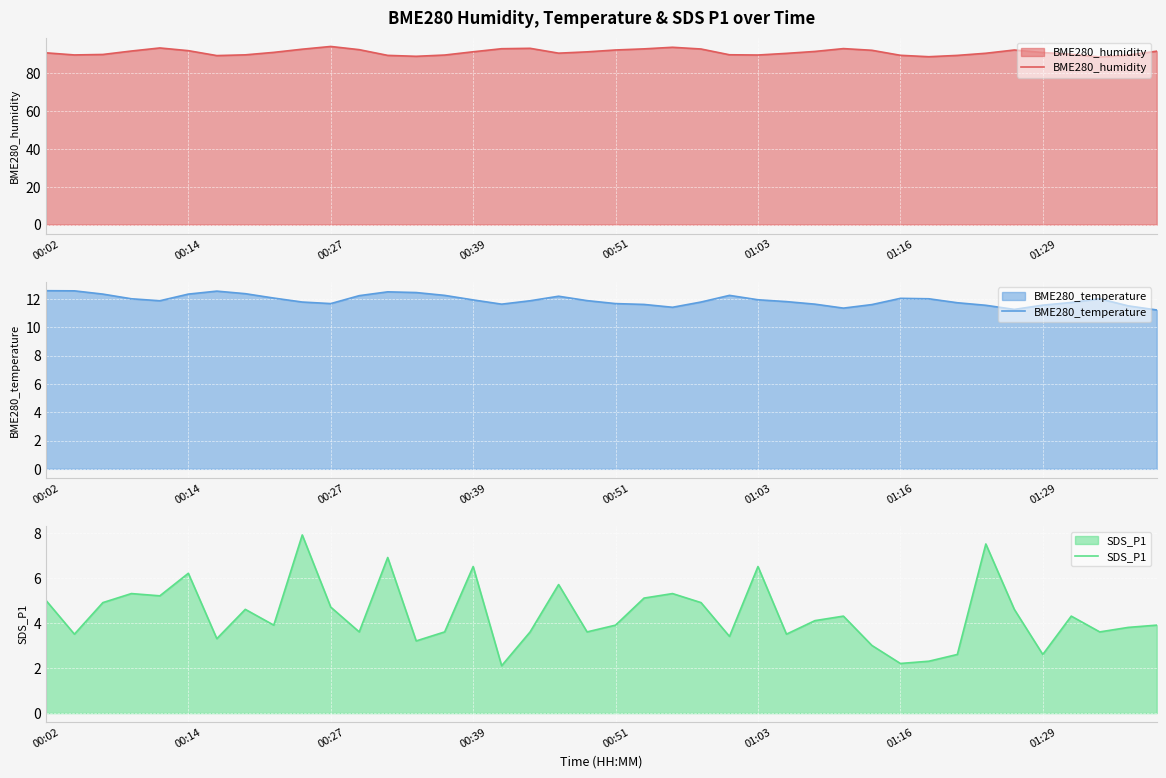

What is the value of the BME280_temperature point at the 1st from the left?

12.6